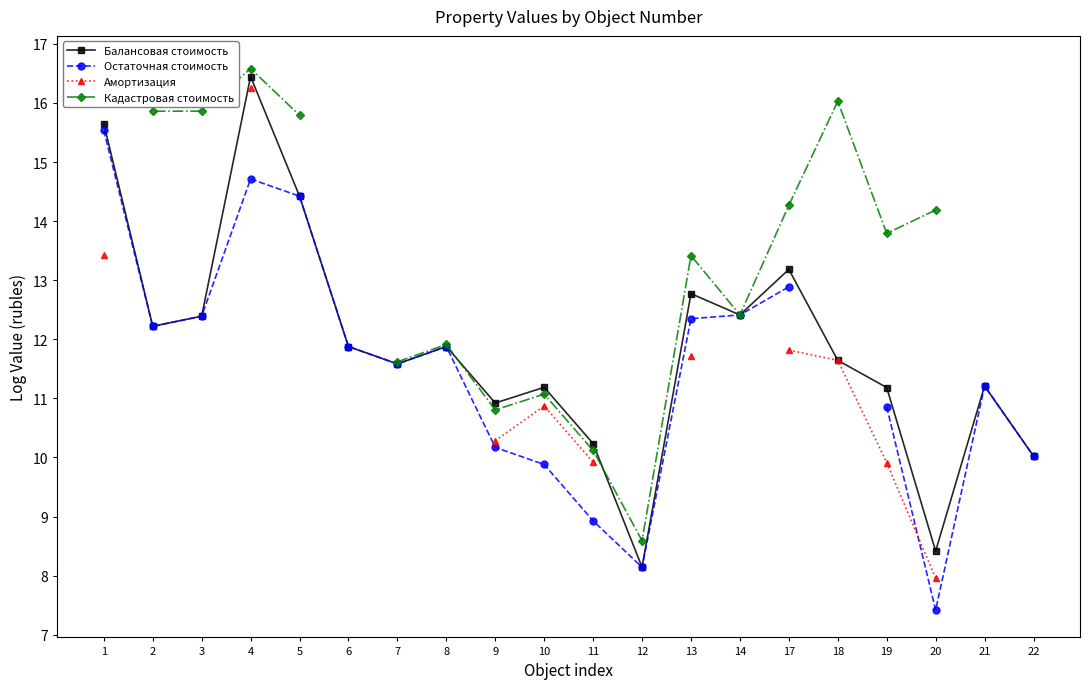

What is the lowest value of the Балансовая стоимость series?

8.1